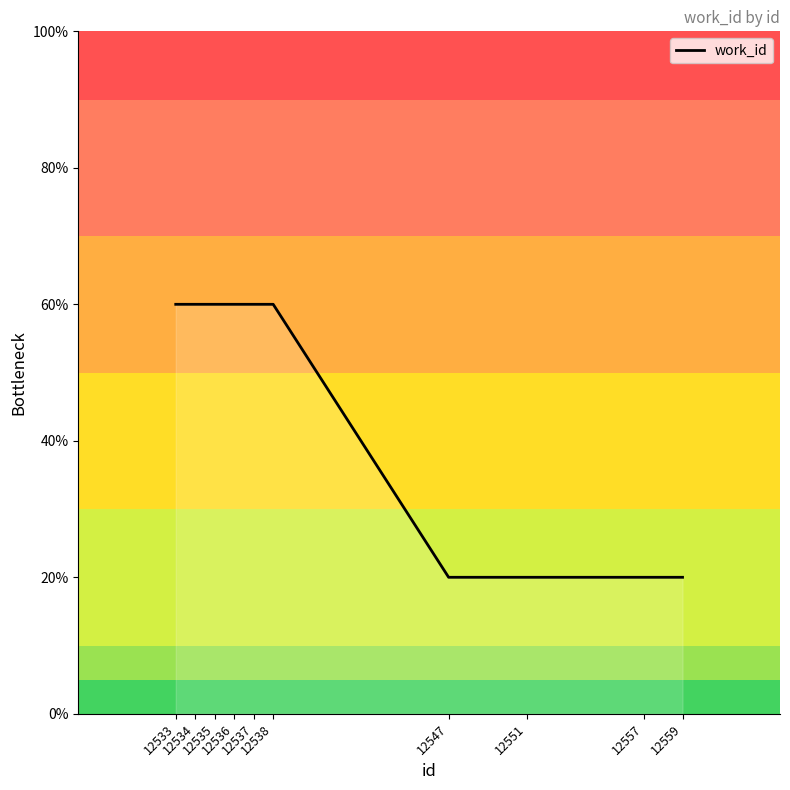

What is the greatest value displayed?

60